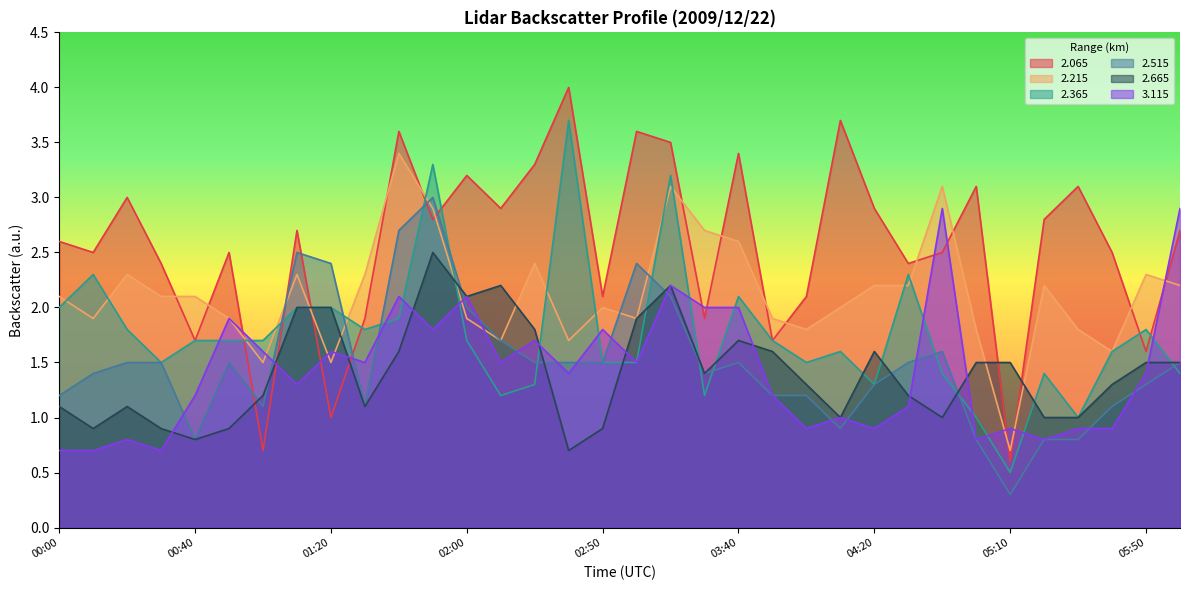

What is the spread (max minus min) of values at 04:00?

1.2